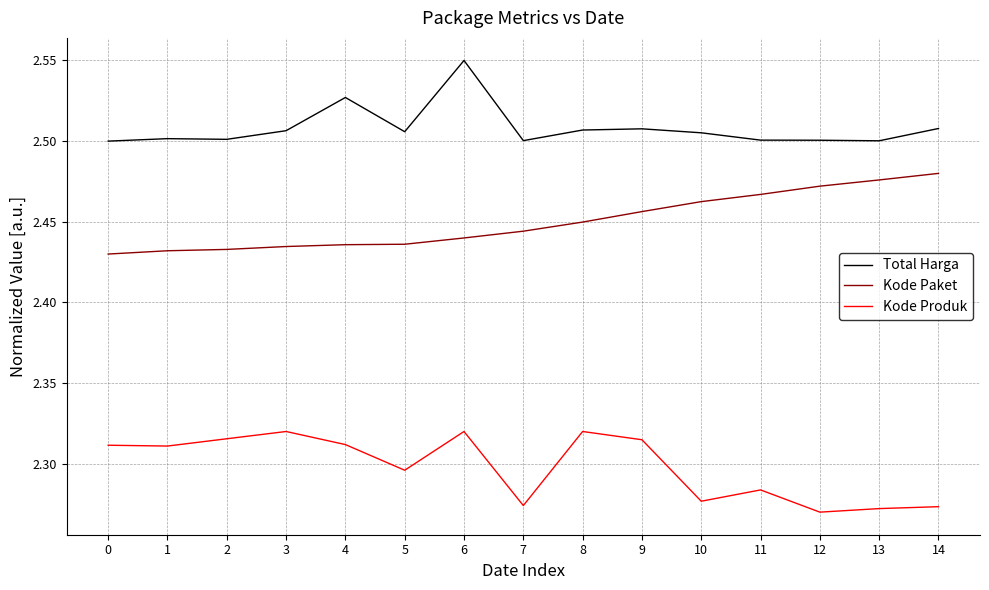

At 1, list the series in order from smallest to largest.

Kode Produk, Kode Paket, Total Harga